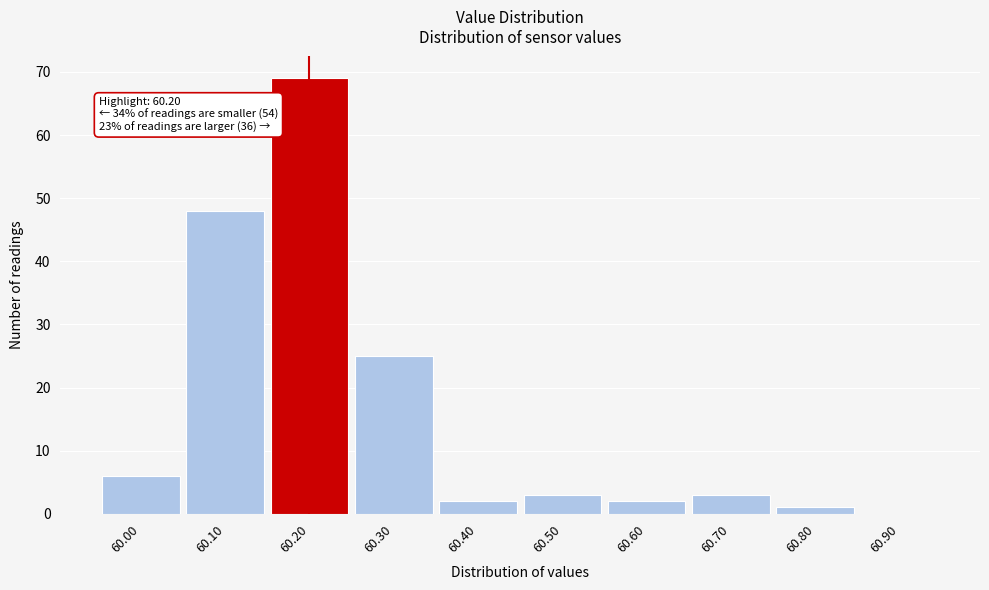

Over which range of the x-axis is the bar tallest?

60.15 to 60.25